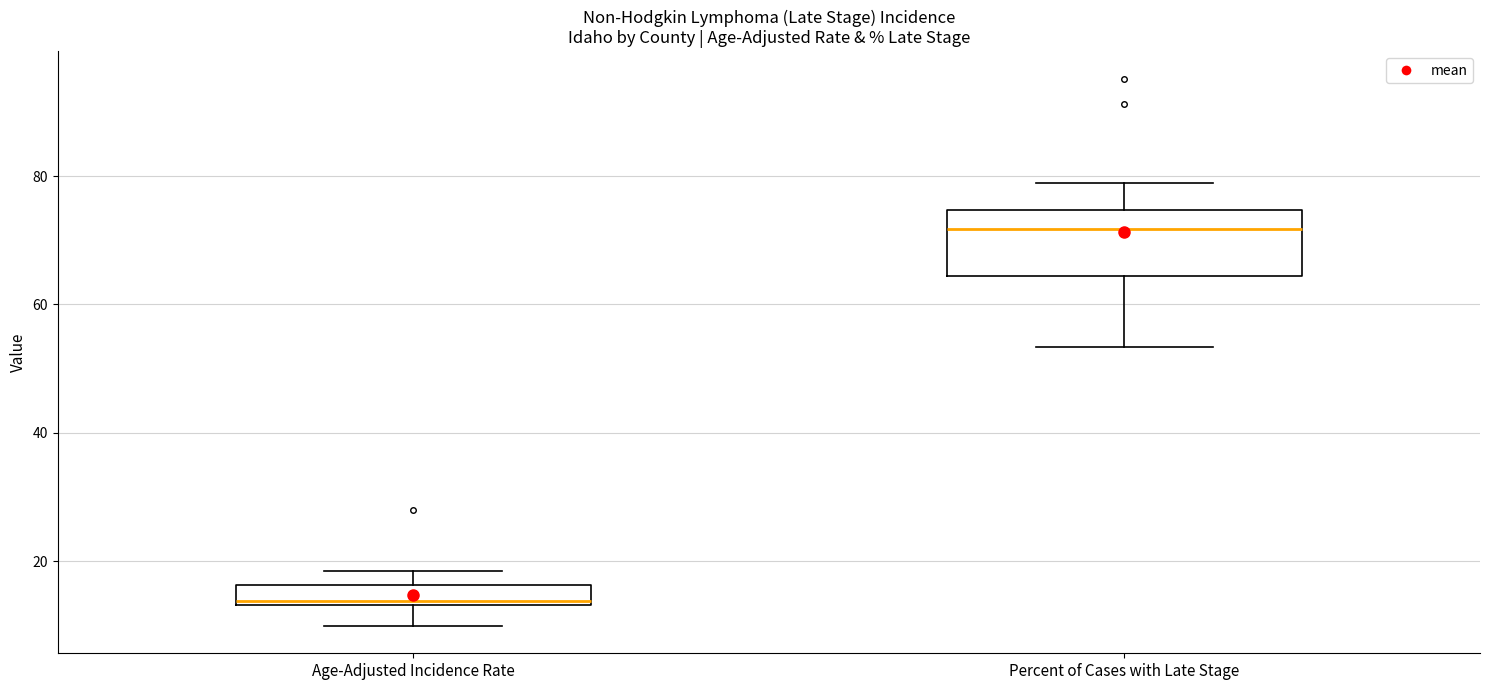

Reading left to right, read every box against the y-axis: the position of its median line, the range the box covers, and the ends of its whiskers. The values are not printed on the chart, so give them approximately, as read against the axis.

Age-Adjusted Incidence Rate: median 14 (just above the box's lower edge), box 14 to 16, whiskers 10 to 18
Percent of Cases with Late Stage: median 72, box 64 to 74, whiskers 54 to 78